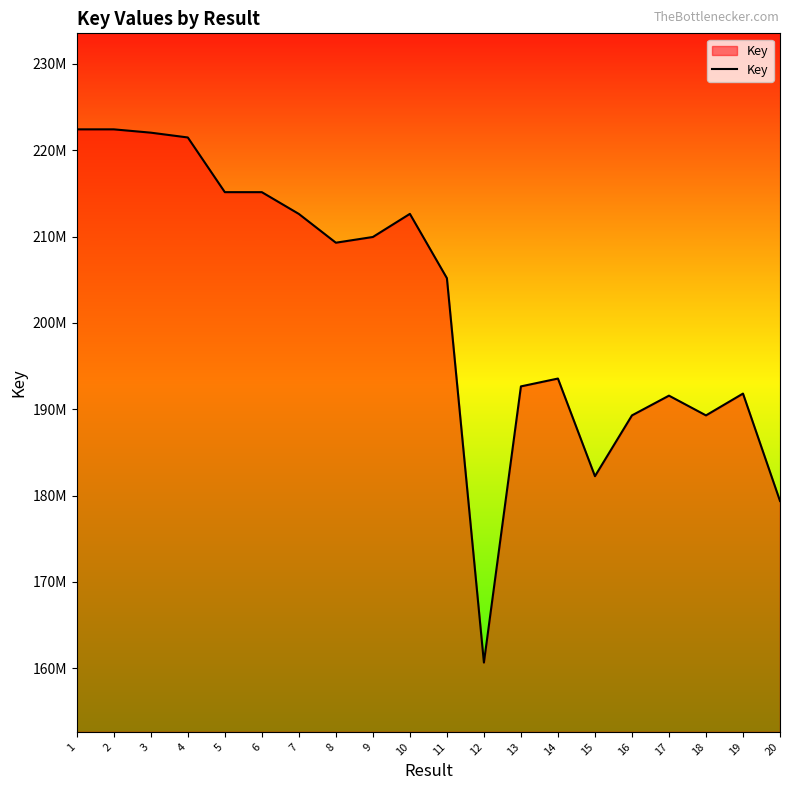

Reading right to left, transcribe all the data shown in this chart.

20=179382862	19=191824405	18=189297868	17=191584701	16=189297712	15=182255671	14=193564509	13=192657722	12=160669428	11=205191914	10=212640647	9=209962996	8=209299744	7=212633084	6=215154270	5=215156020	4=221490053	3=222046634	2=222430319	1=222429421